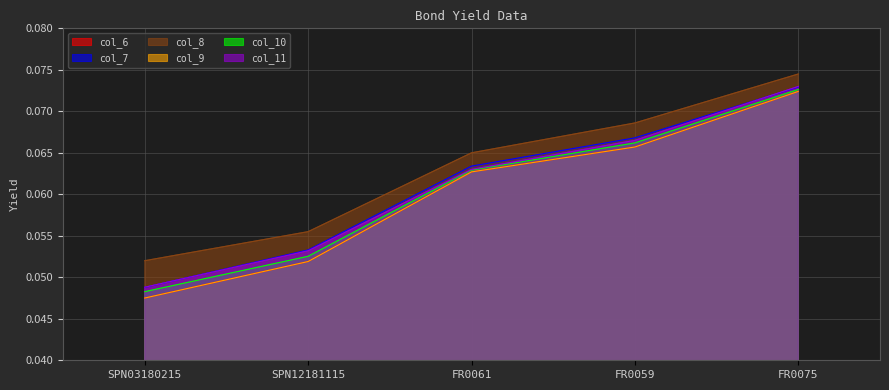

What is the average value of the col_9 series?

0.1